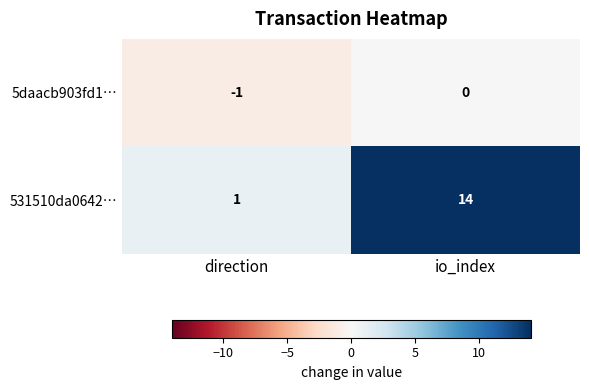

Reading right to left, extract all data points from this chart.

5daacb903fd1…: io_index=0	direction=-1
531510da0642…: io_index=14	direction=1